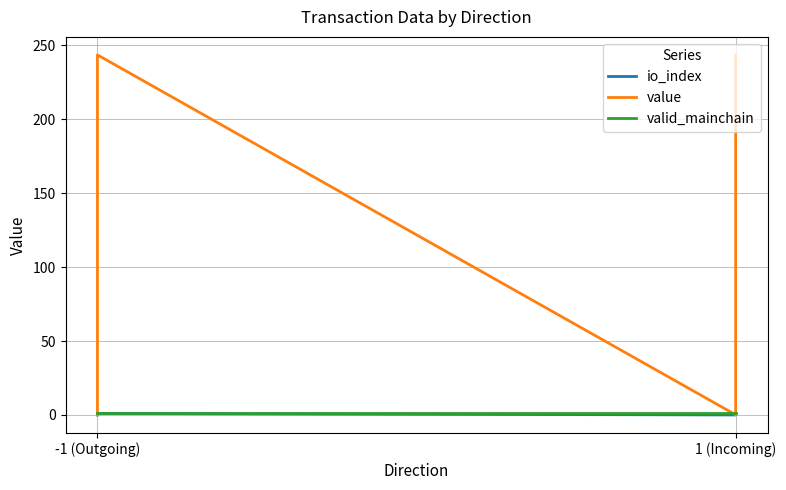

At which label does valid_mainchain reach its peak?

-1 (Outgoing)